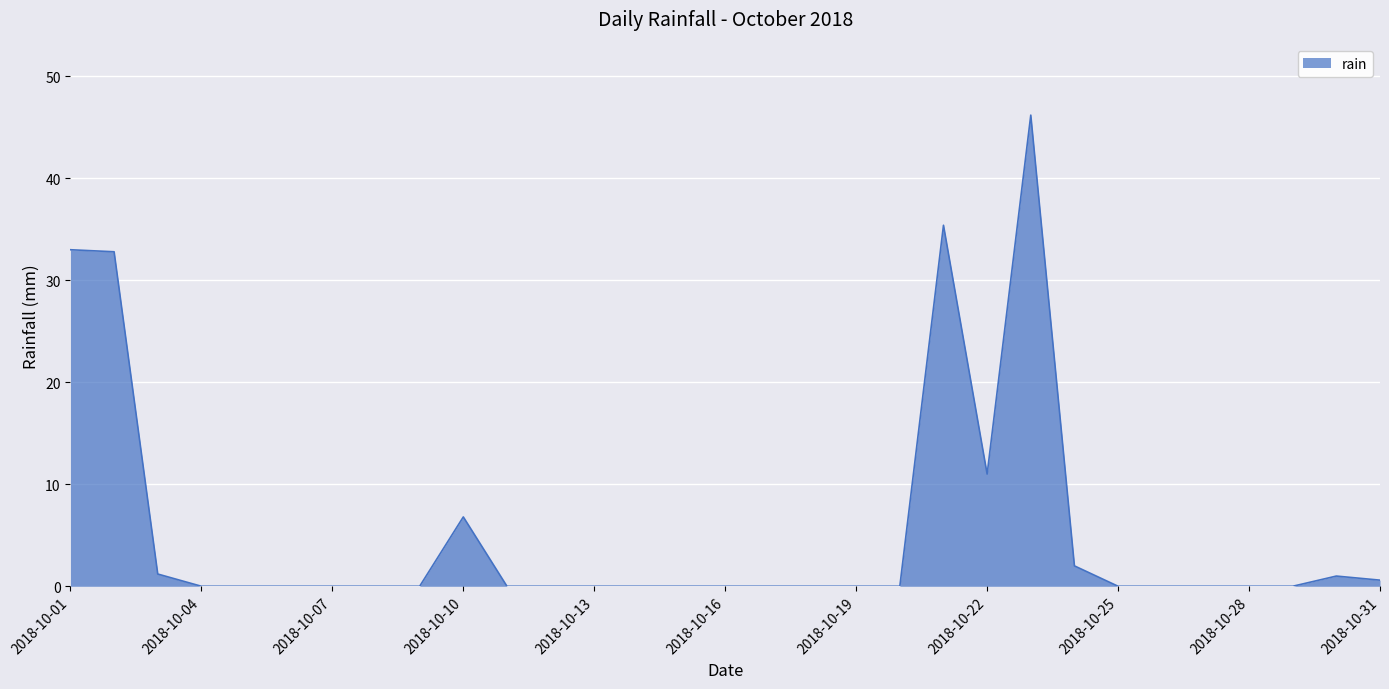

What is the maximum value shown in the chart?

46.2